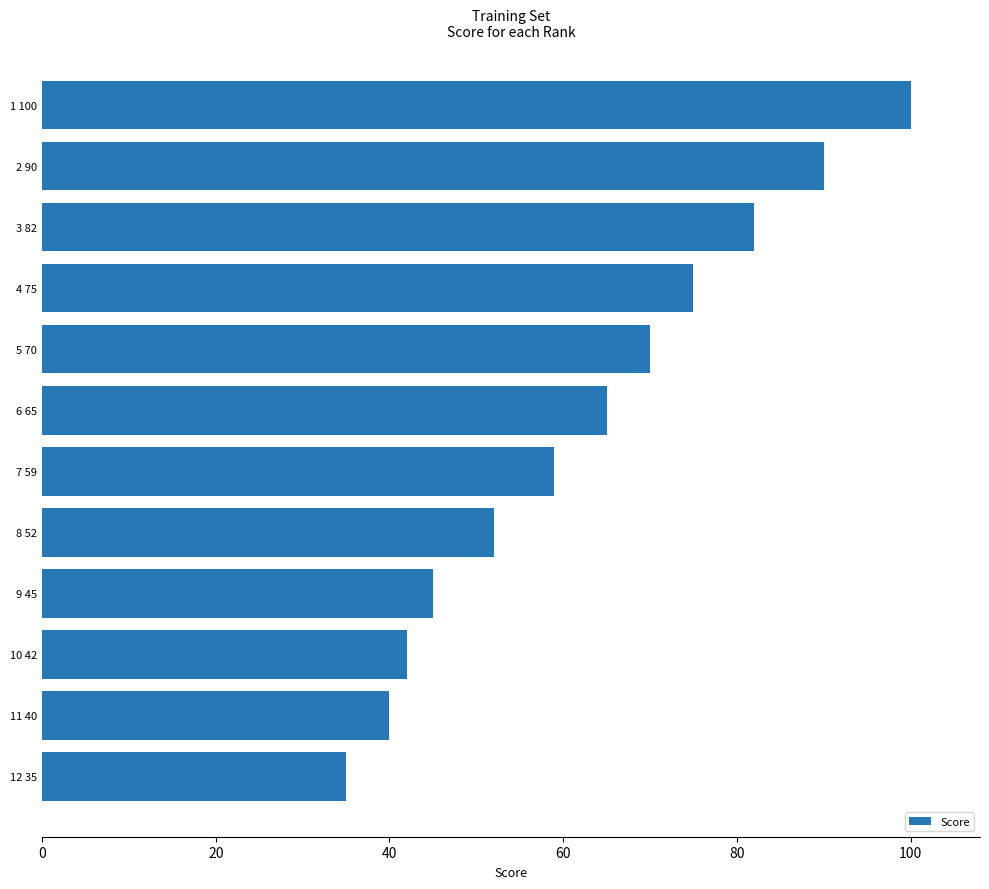

Which category has the lowest value across all series?

12 35